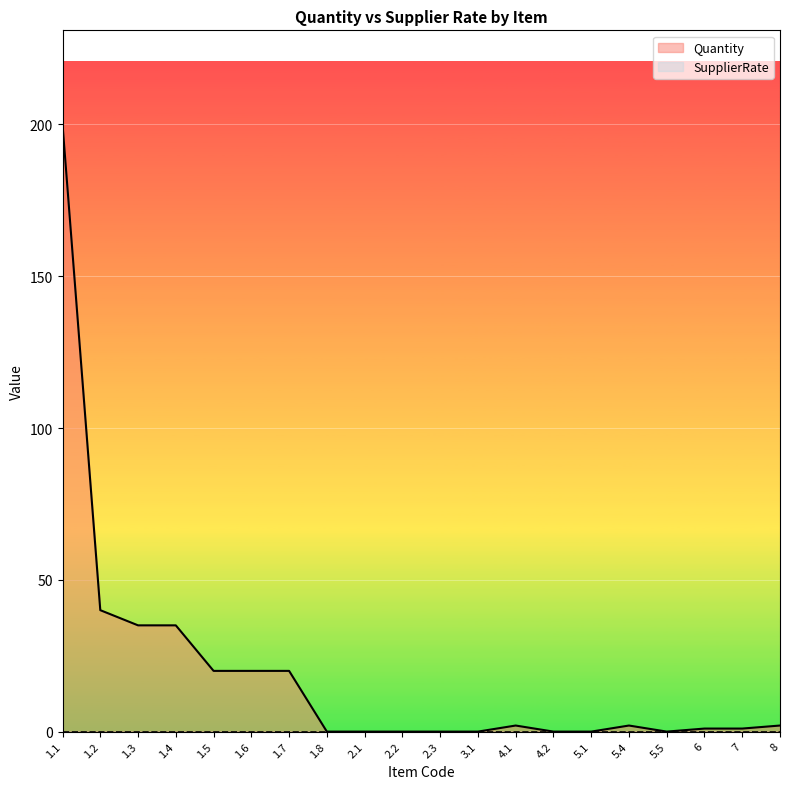

At which category does the data reach its first local peak?

4.1